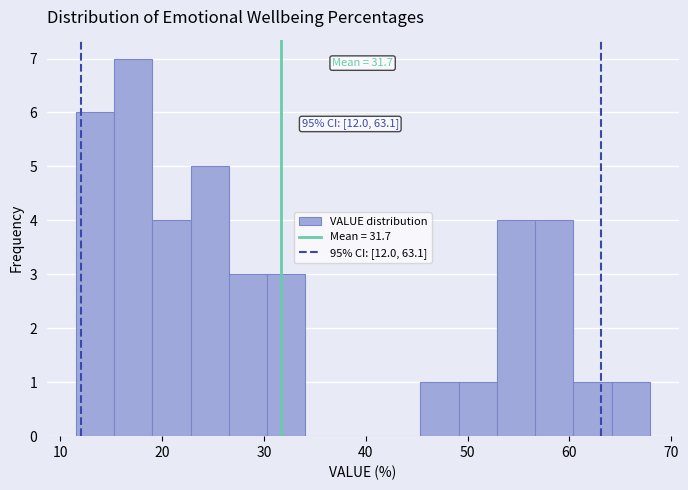

Around what value on the x-axis is the tallest bar? Give the approximate position of its centre, as read against the axis.

17